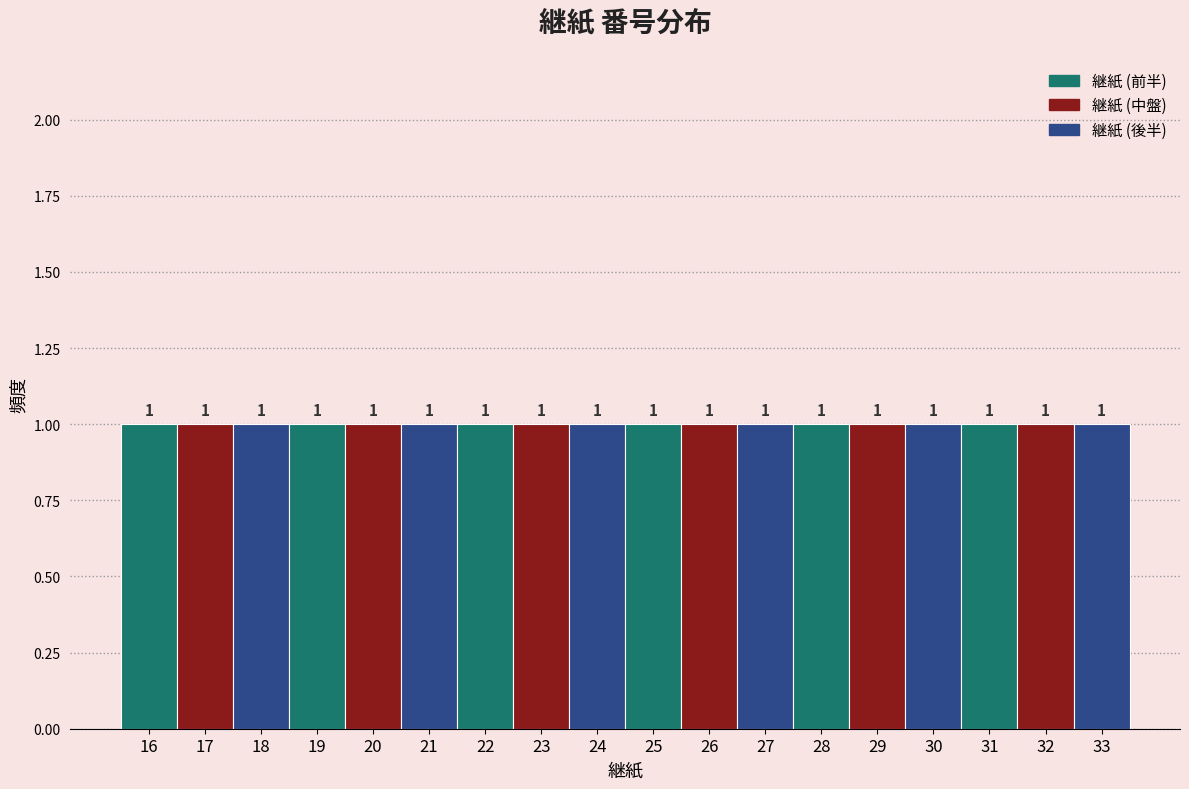

How tall is the bar that spans 29.5 to 30.5 on the x-axis?

1